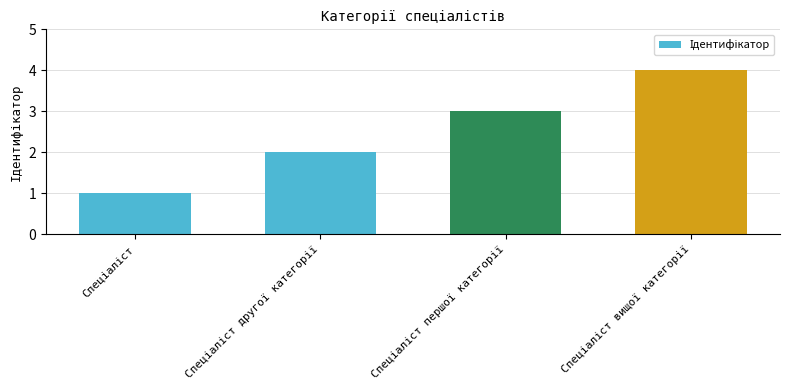

Does the chart contain any negative values?

No